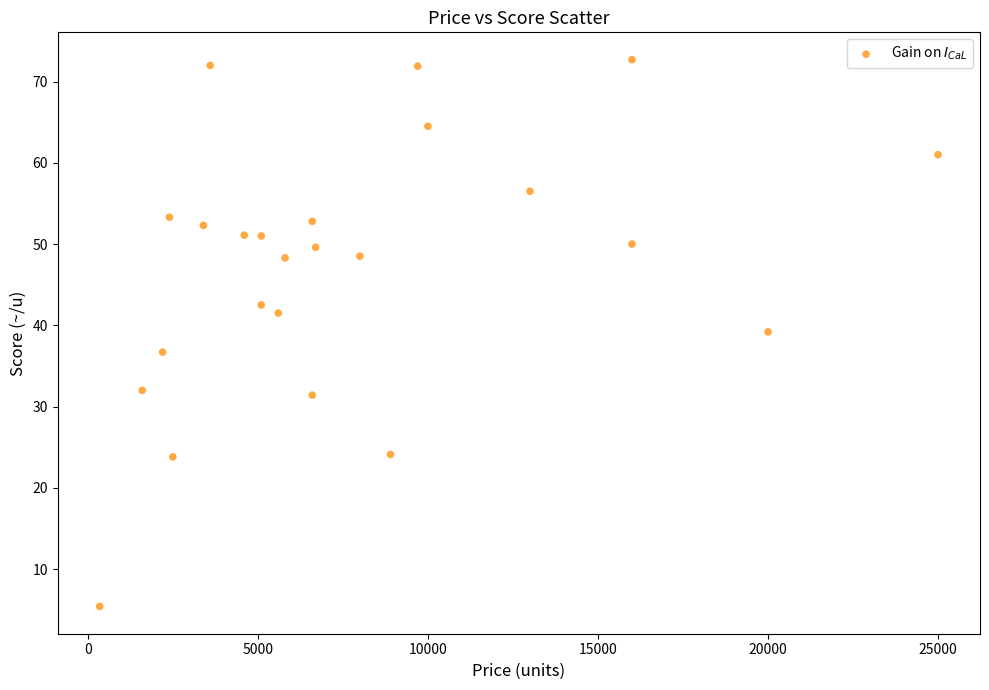

What is the range of X values (max minus min)?

24650.0